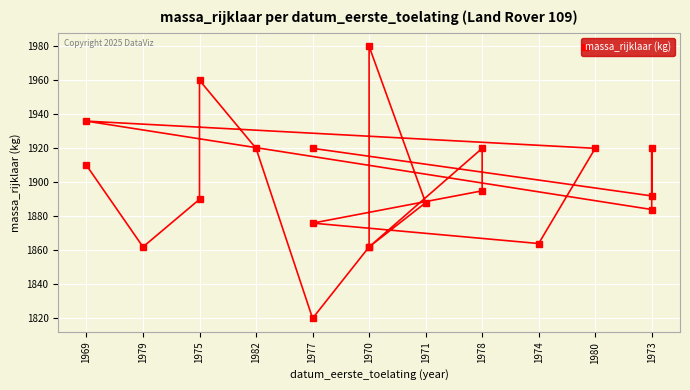

True or false: there are more than 1 points higher than both neighbors.

True